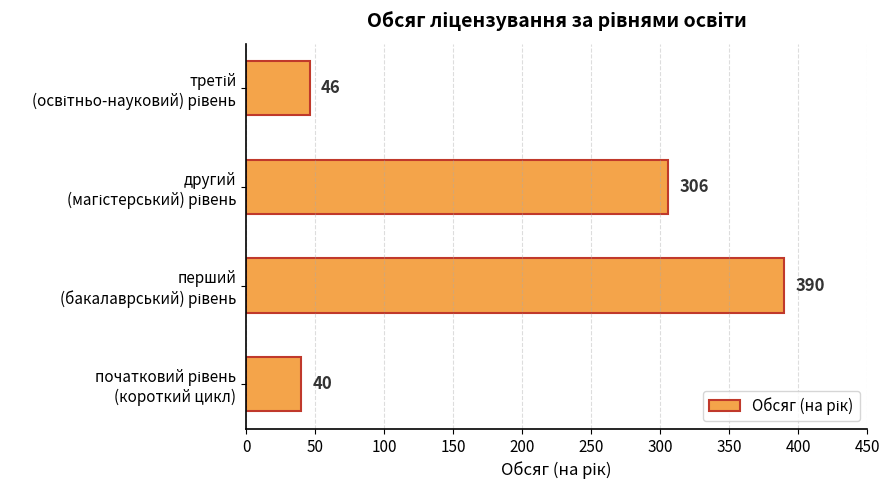

What is the difference between the maximum and second lowest values?

344